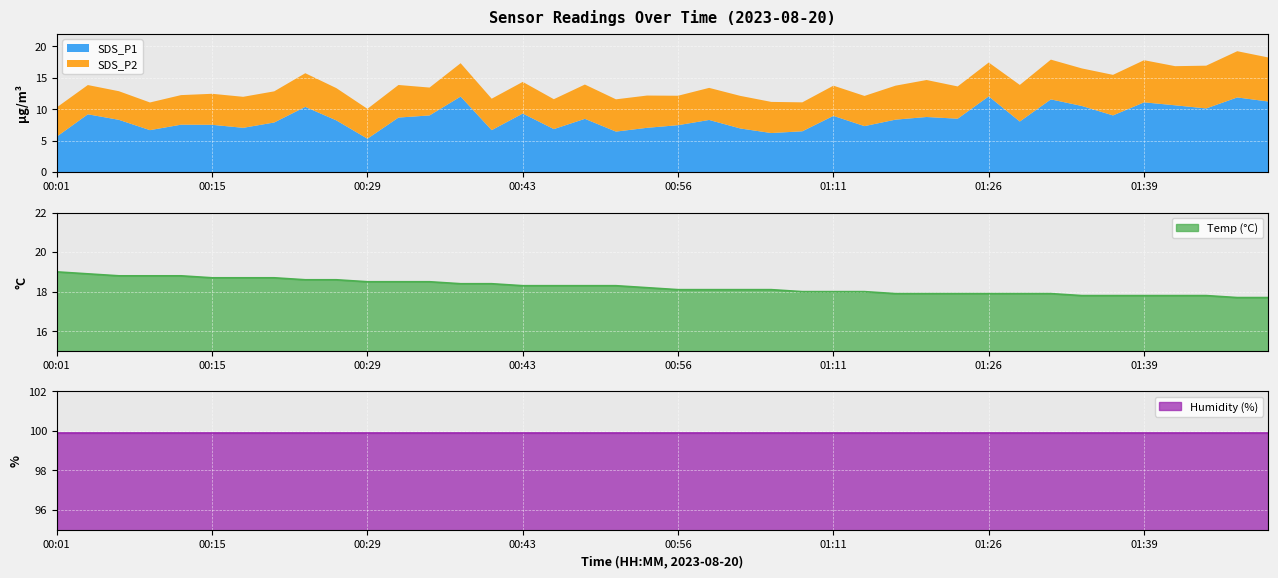

True or false: Humidity has a value of 167.7 at 01:14.

False